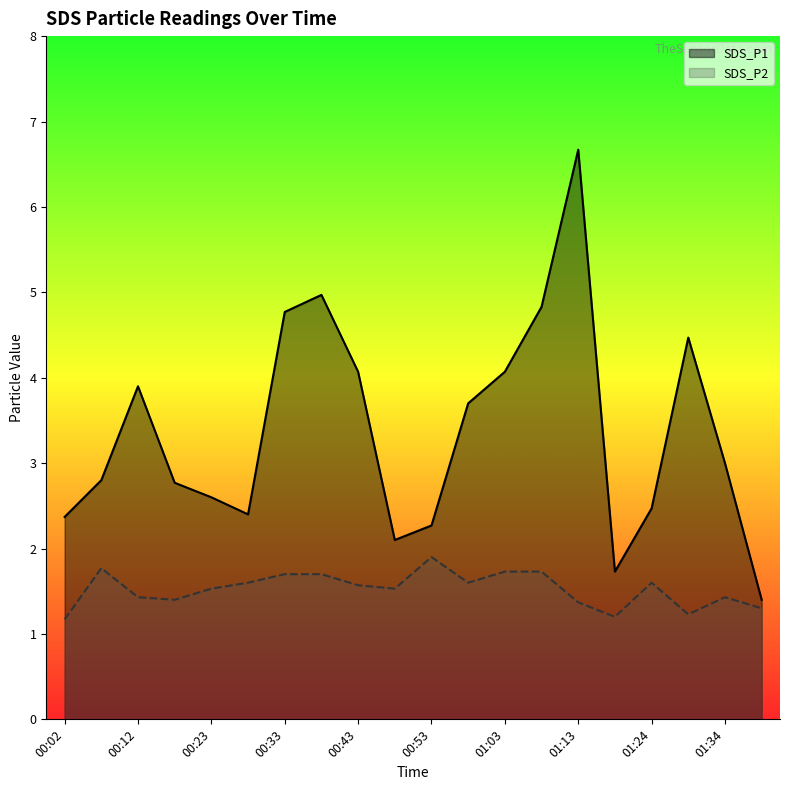

True or false: SDS_P2 has a value of 2.1 at 01:24.

False